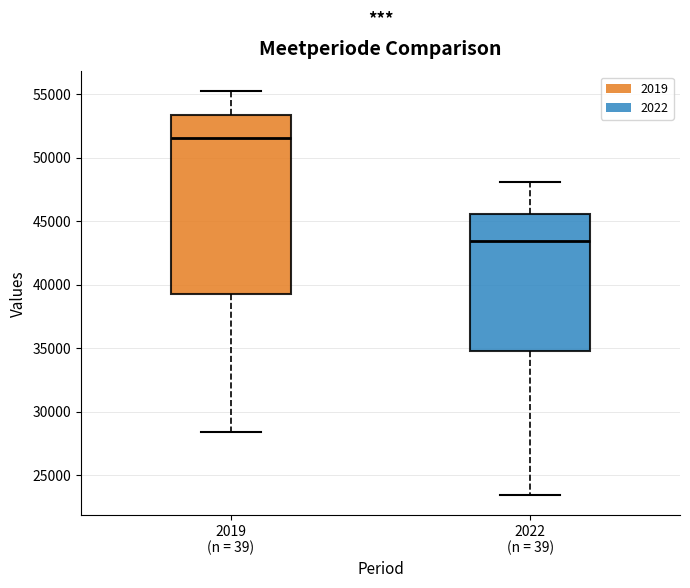

Reading left to right, transcribe this box plot: for each box, give where its median line is, the range the box spans, and where its two whiskers end, as read against the y-axis. The values are not printed on the chart, so give them approximately, as read against the axis.

2019 (n = 39): median 51500, box 39500 to 53500, whiskers 28500 to 55000
2022 (n = 39): median 43500, box 35000 to 45500, whiskers 23500 to 48000